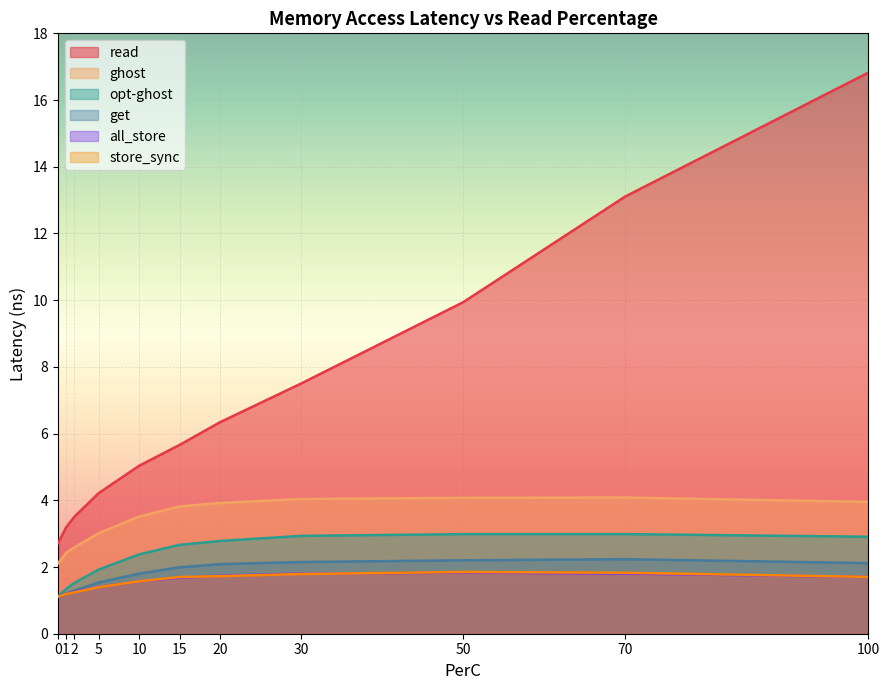

What are all the series names shown in the legend?

read, ghost, opt-ghost, get, all_store, store_sync